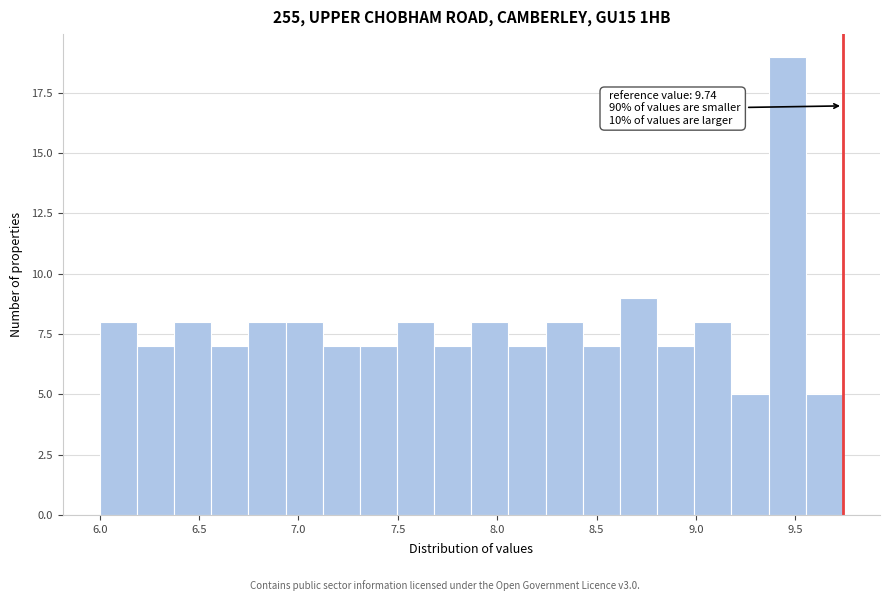

Read against the x-axis, roughly where is the centre of the tallest bar?

9.45